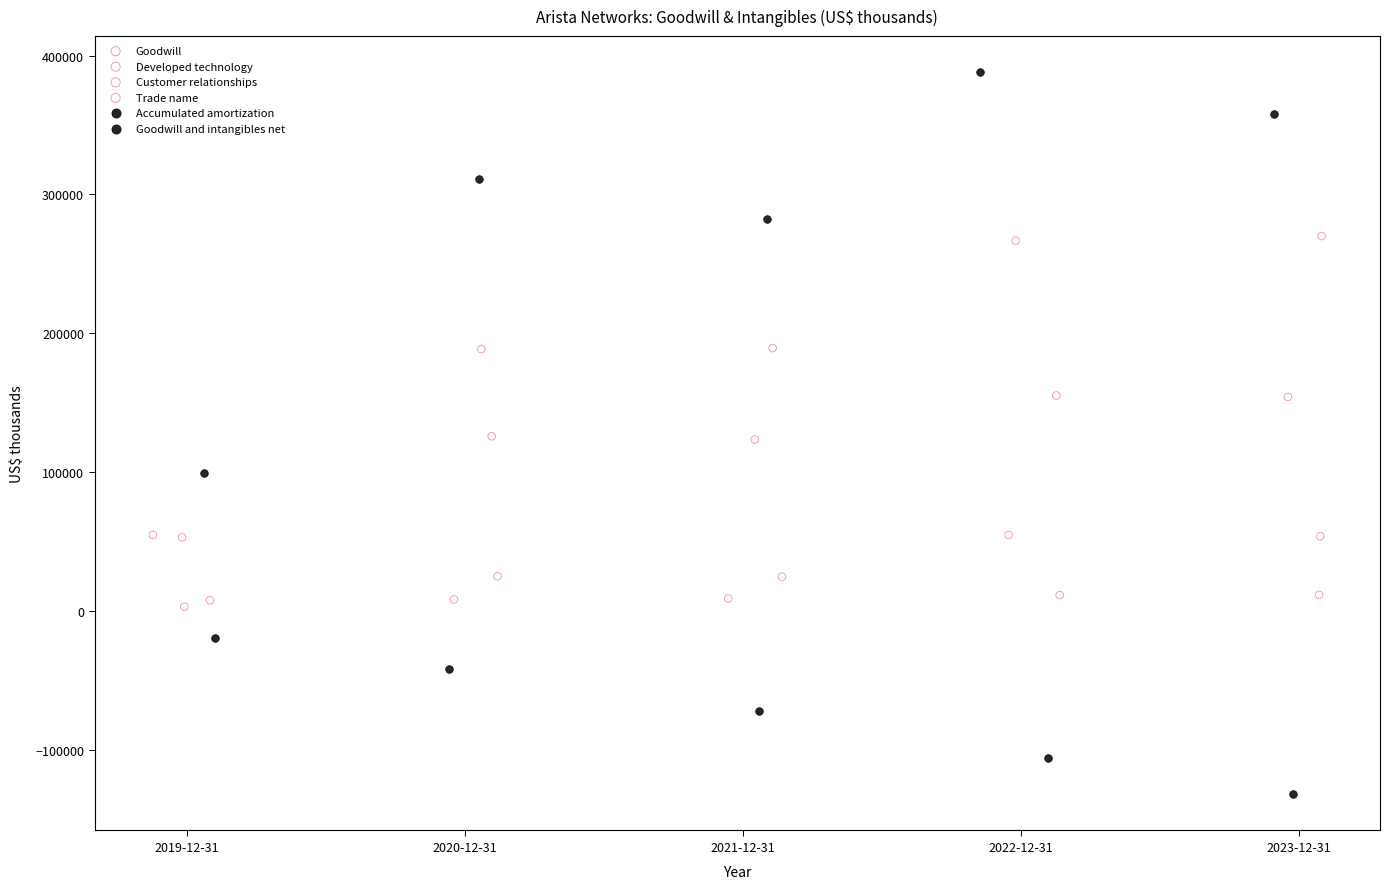

Which series reaches the minimum Y coordinate?

Accumulated amortization